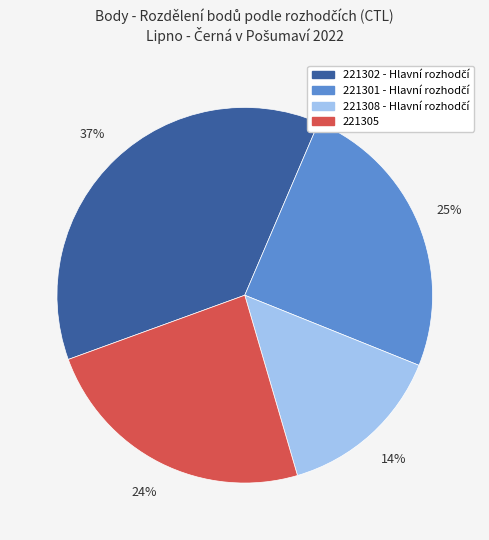

How many segments does this pie chart have?

4